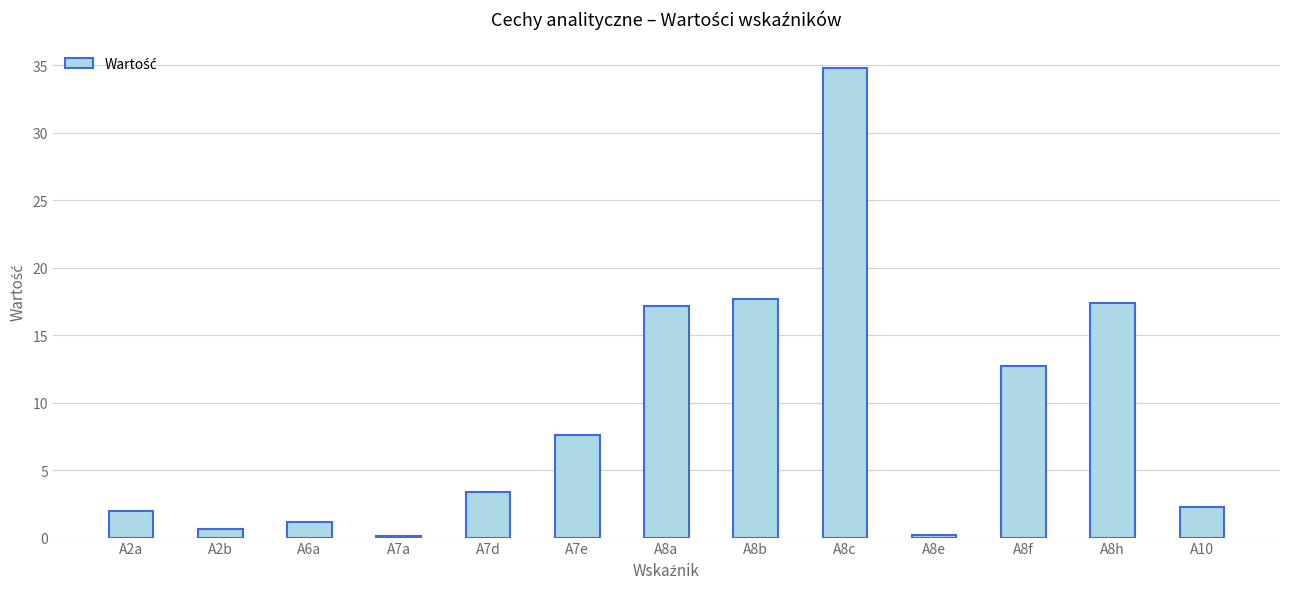

Which label corresponds to the largest value in the chart?

A8c